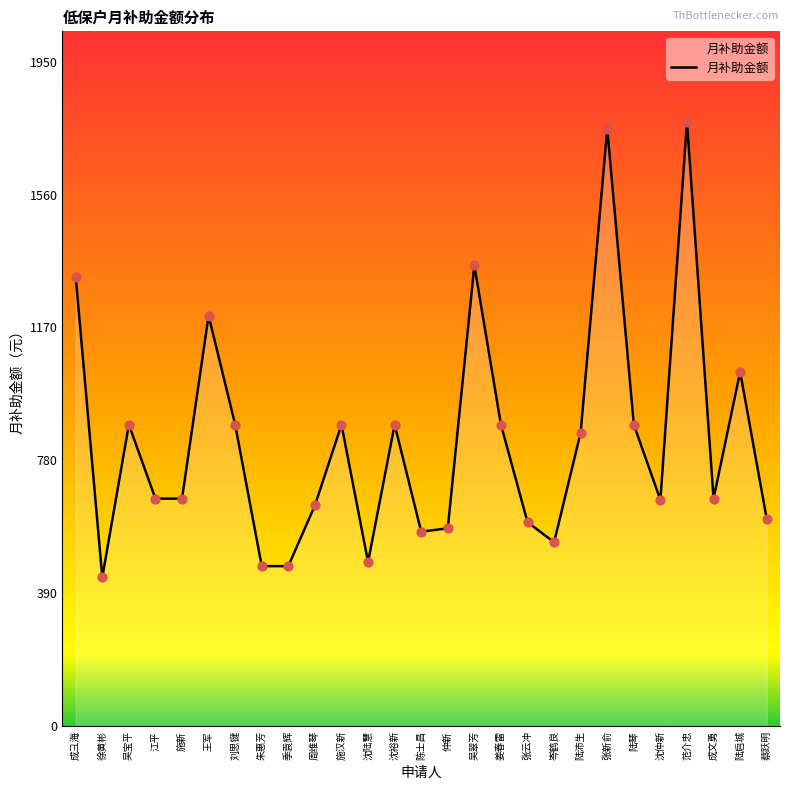

Between 成文勇 and 成彐海, which is larger?

成彐海